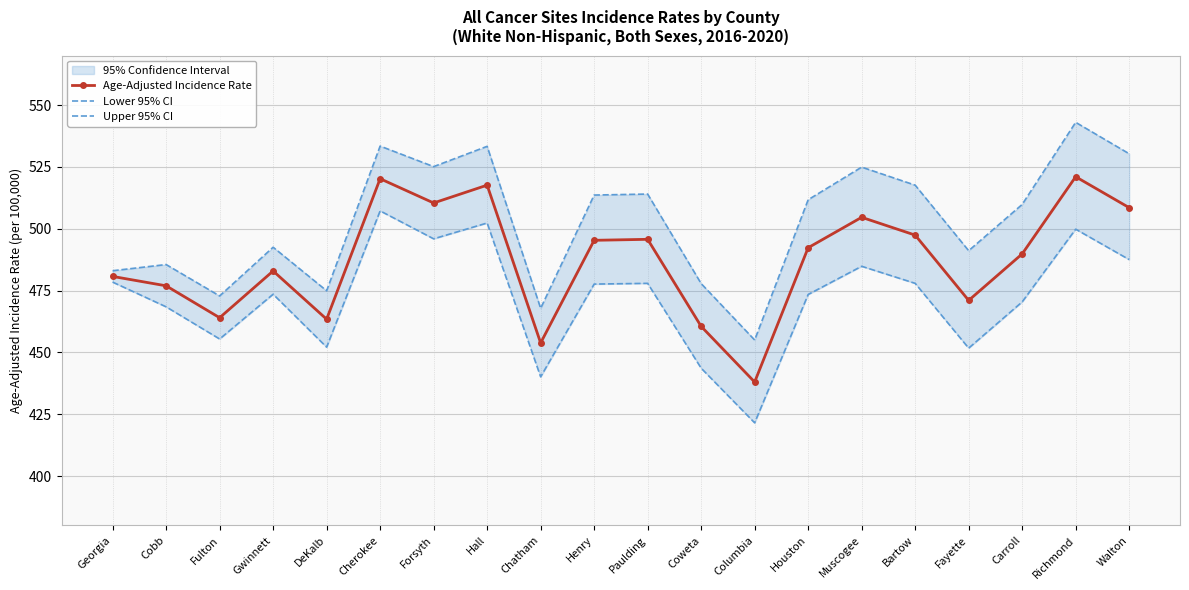

How many series are shown in this chart?

3